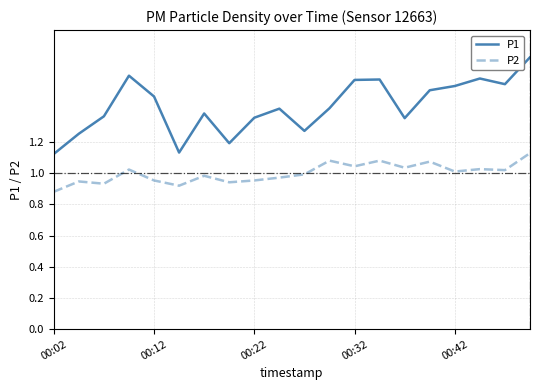

What are all the series names shown in the legend?

P1, P2